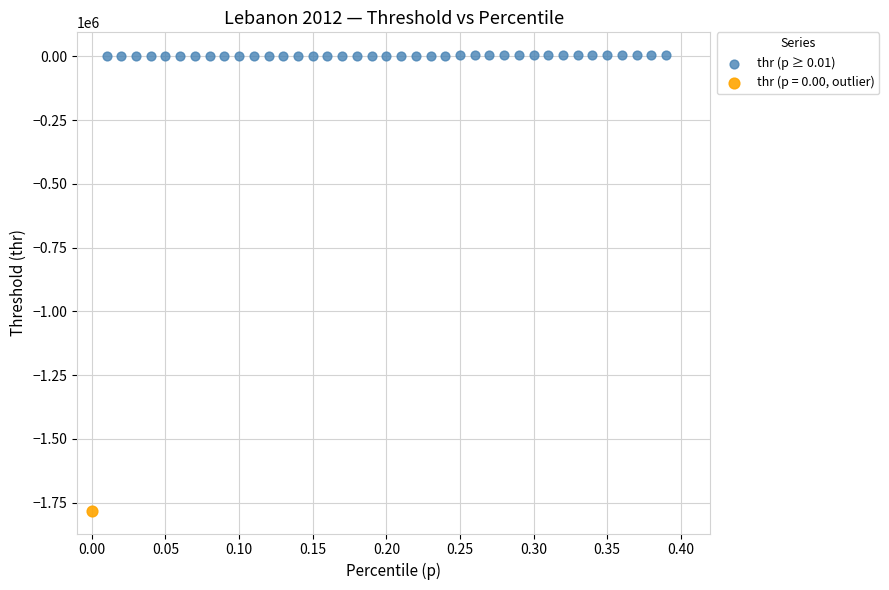

What are all the series names shown in the legend?

thr (p ≥ 0.01), thr (p = 0.00, outlier)